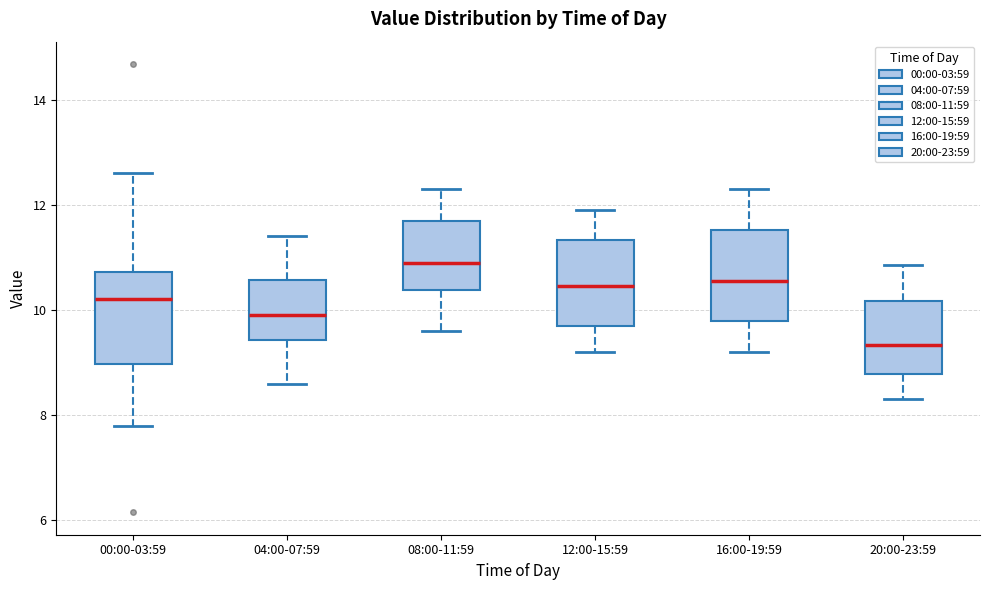

Reading left to right, transcribe this box plot: for each box, give where its median line is, the range the box spans, and where its two whiskers end, as read against the y-axis. The values are not printed on the chart, so give them approximately, as read against the axis.

00:00-03:59: median 10.2, box 9.0 to 10.8, whiskers 7.8 to 12.6
04:00-07:59: median 10.0, box 9.4 to 10.6, whiskers 8.6 to 11.4
08:00-11:59: median 11.0, box 10.4 to 11.8, whiskers 9.6 to 12.4
12:00-15:59: median 10.4, box 9.8 to 11.4, whiskers 9.2 to 12.0
16:00-19:59: median 10.6, box 9.8 to 11.6, whiskers 9.2 to 12.4
20:00-23:59: median 9.4, box 8.8 to 10.2, whiskers 8.4 to 10.8